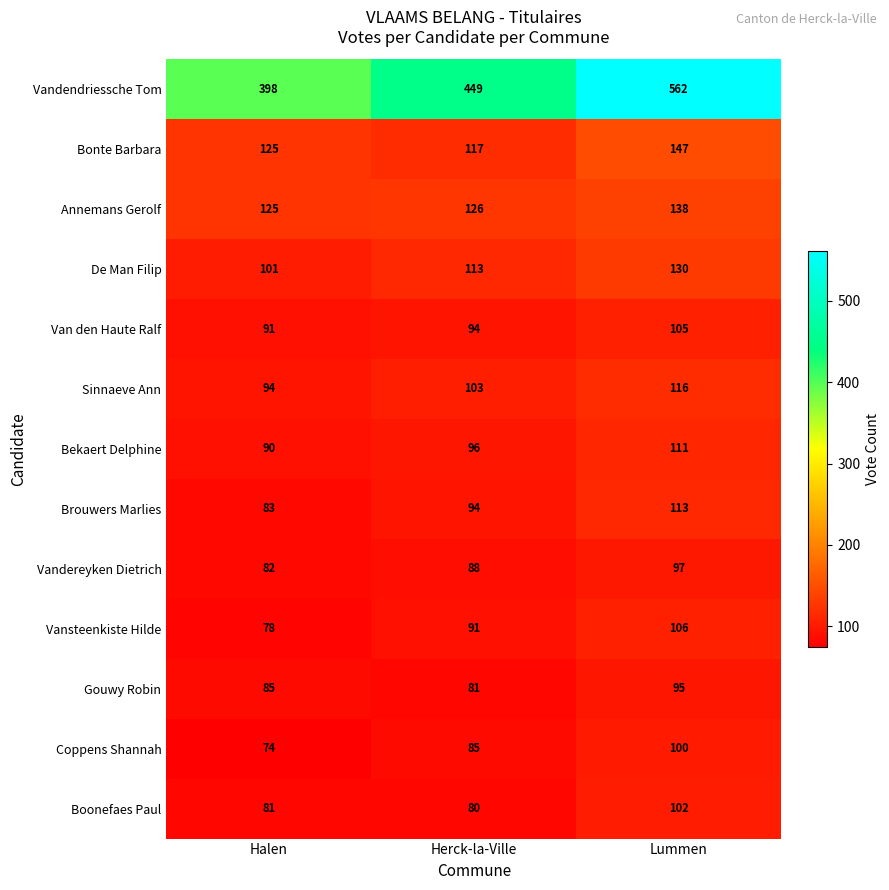

What is the sum of the Vandereyken Dietrich values at Lummen and Herck-la-Ville?

185